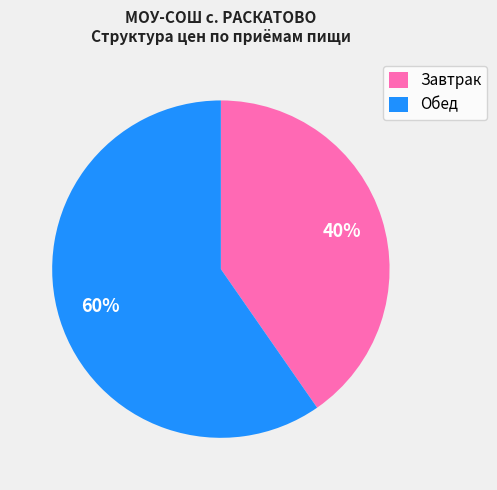

Is it true that Обед is 60% of the pie?

True